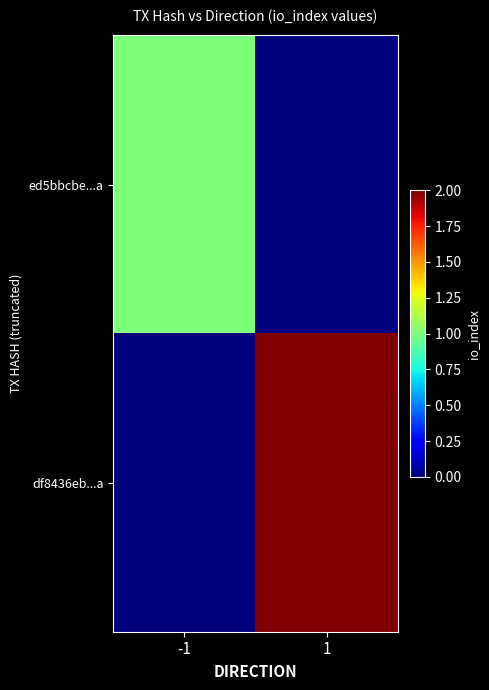

Reading left to right, list all the values displayed in this chart.

ed5bbcbe...a: -1=1	1=0
df8436eb...a: -1=0	1=2